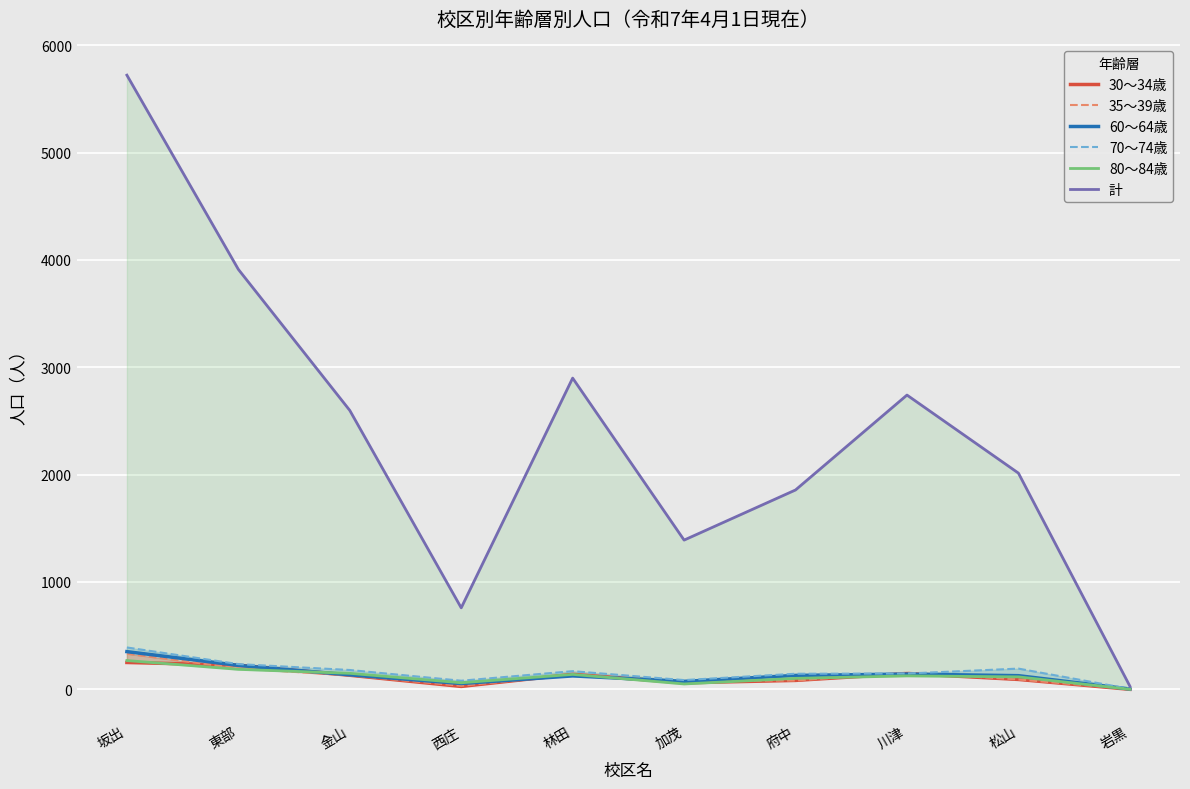

At which category does 35〜39歳 reach its first local valley?

西庄